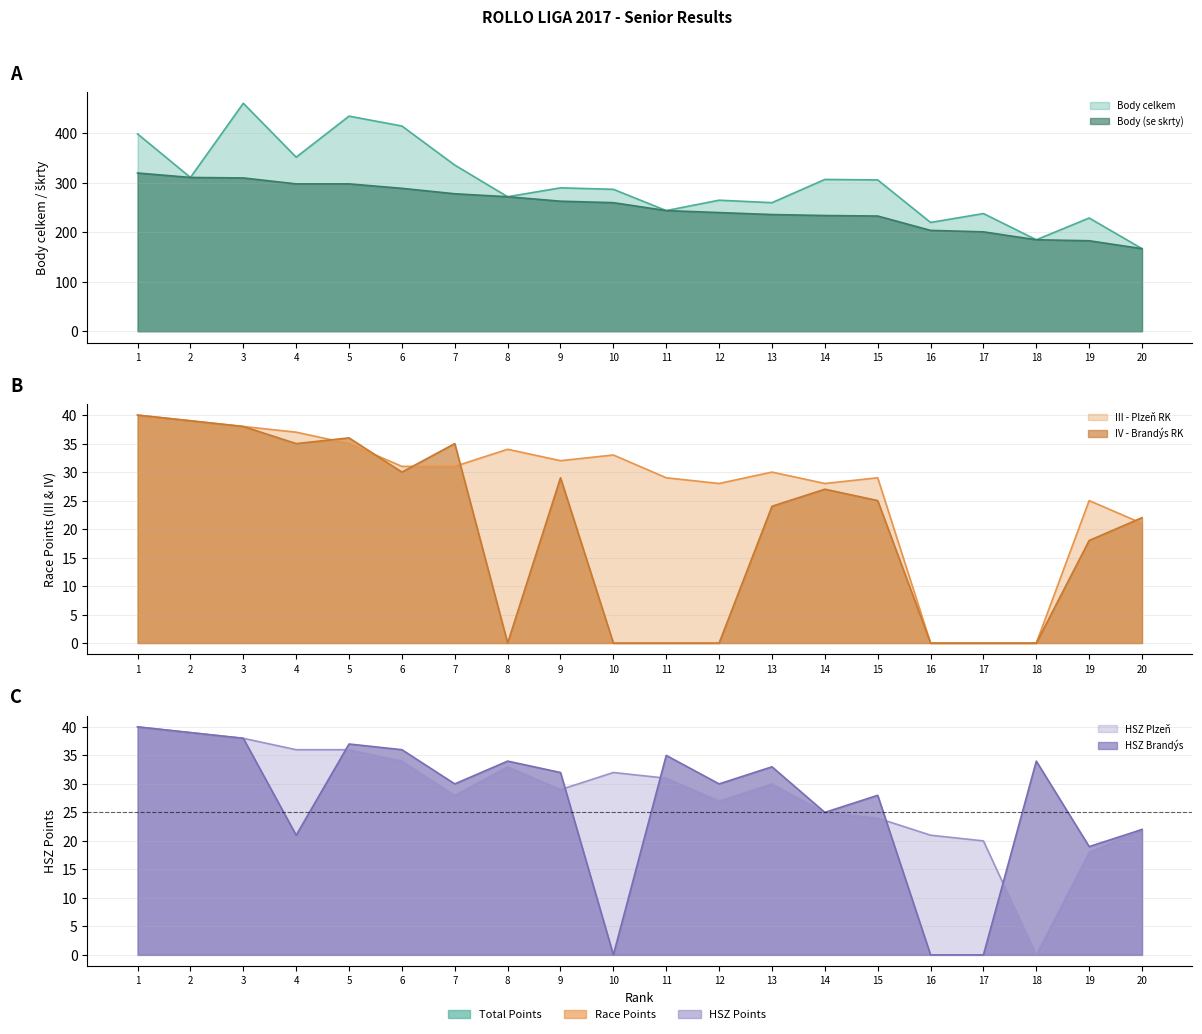

Does the chart have visible grid lines?

Yes